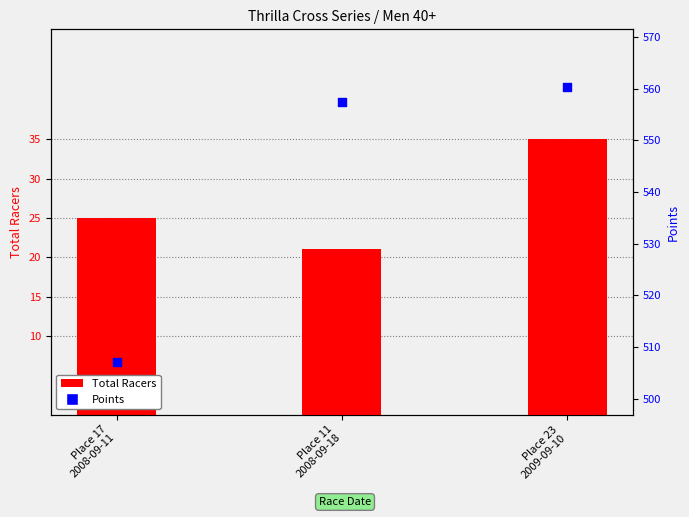

At which category is the sum across all series the highest?

Place 23
2009-09-10